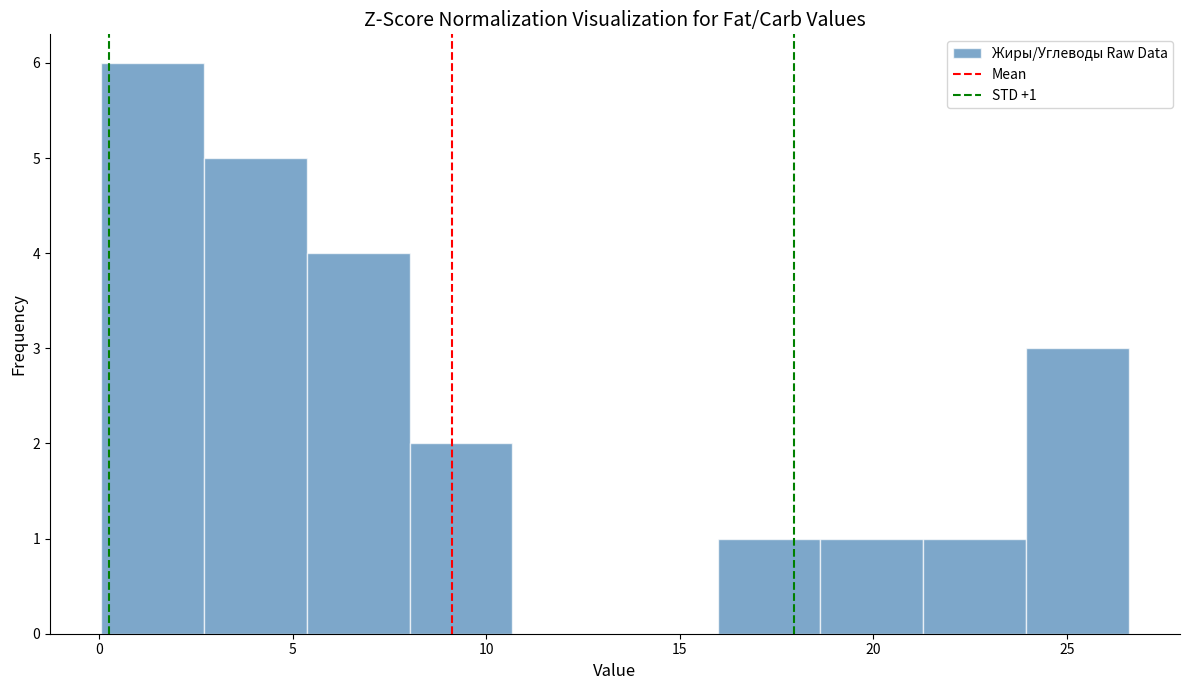

Which range on the x-axis has the tallest bar?

0.0 to 2.5